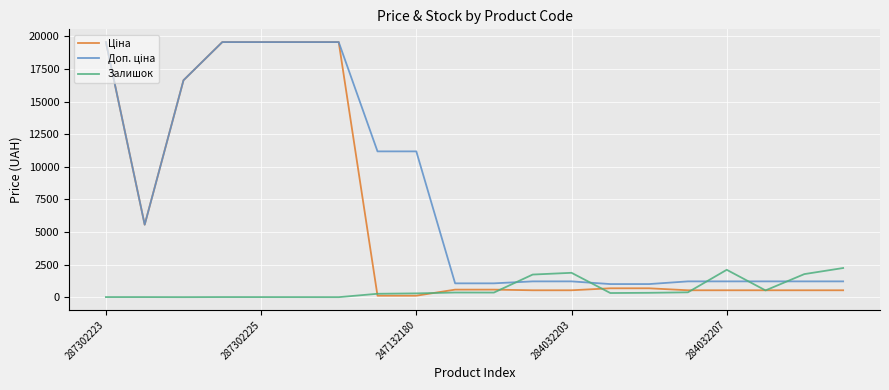

What is the maximum value shown in the chart?

19564.9